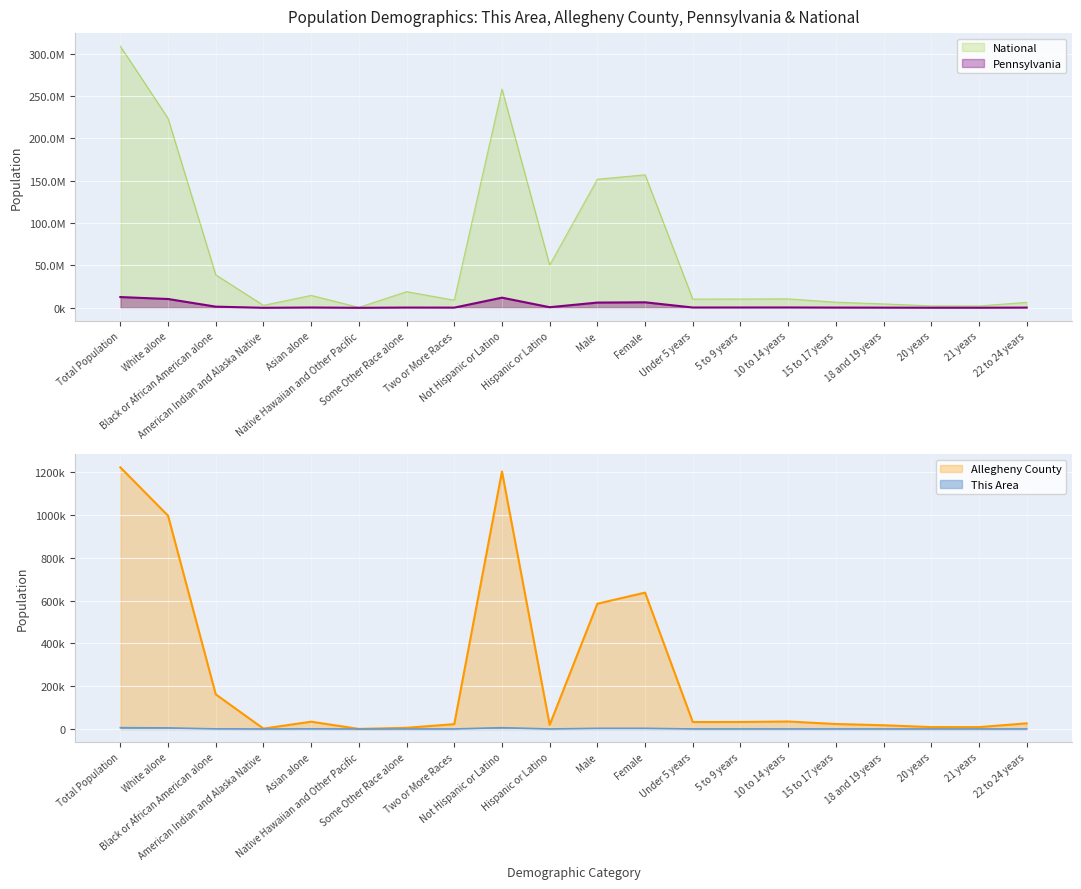

The Allegheny County series shows 2584 at Some Other Race alone. True or false?

False